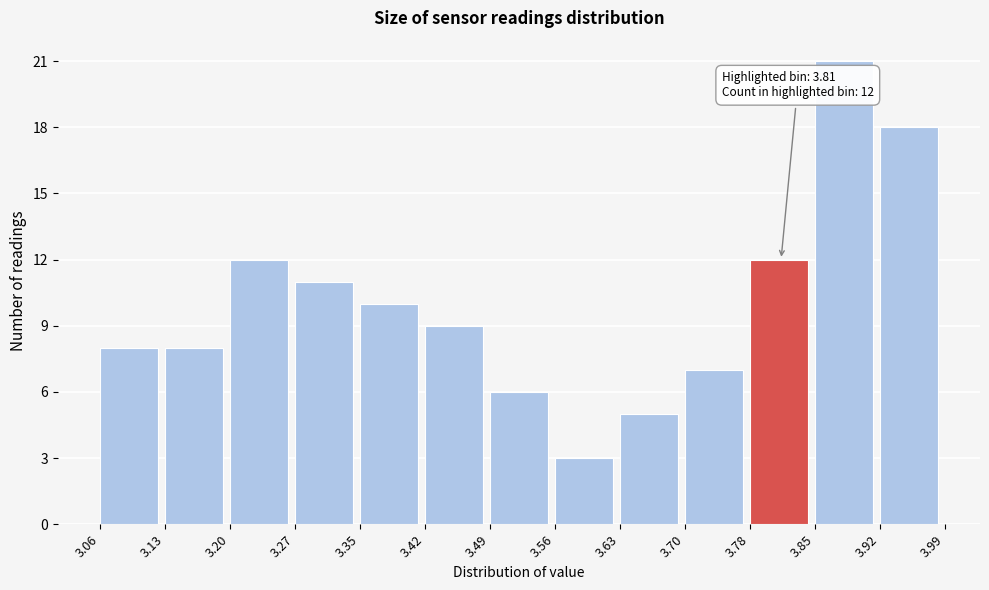

Which range on the x-axis has the tallest bar?

3.85 to 3.92